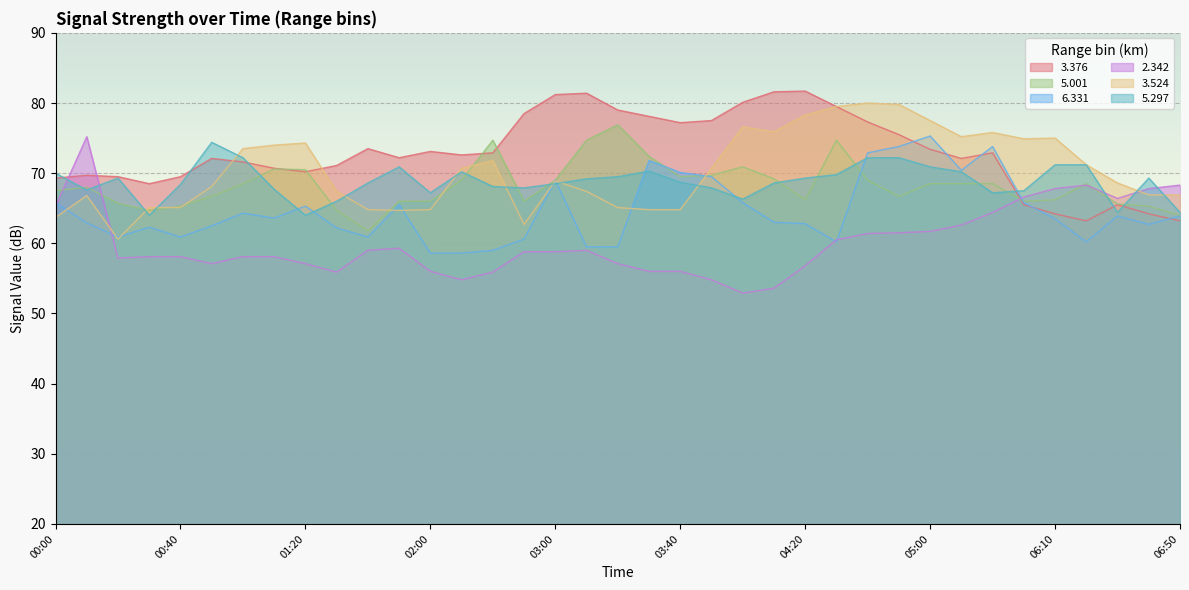

Rank the series by their maximum value, from highest to lowest.

3.376, 3.524, 5.001, 6.331, 2.342, 5.297